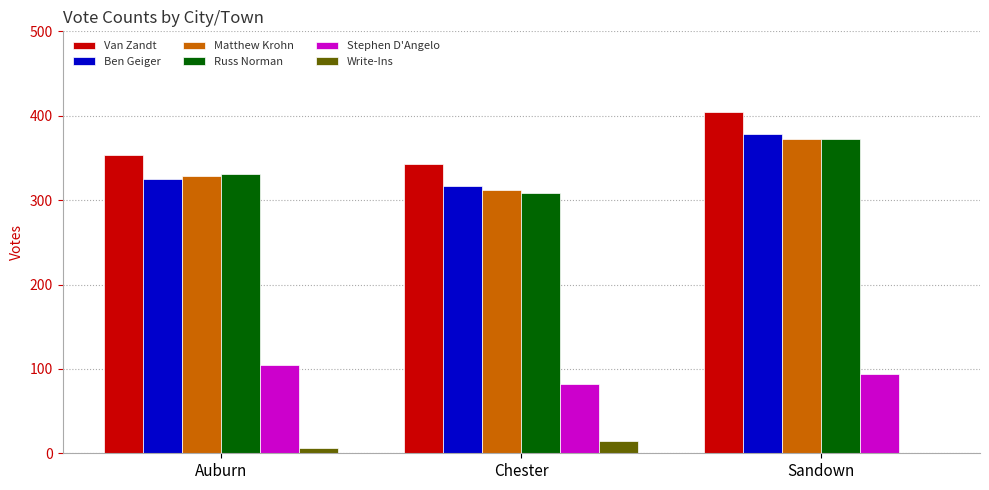

What is the maximum value for Russ Norman?

373